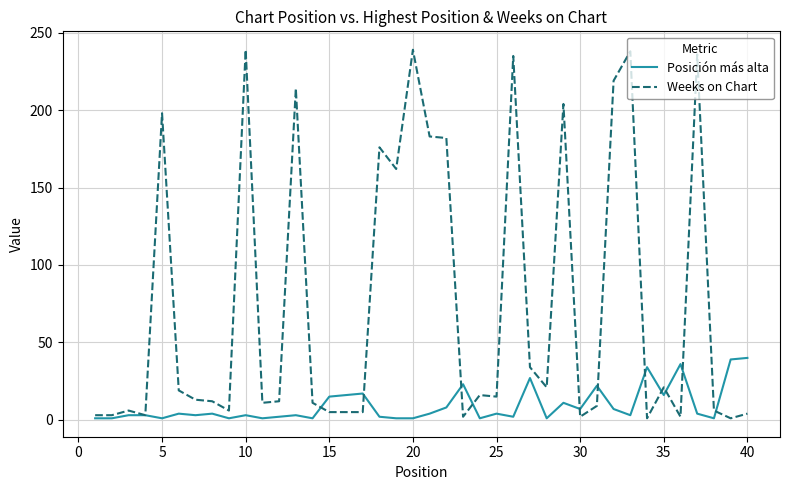

What is the difference between the maximum and minimum values in the Posición más alta series?

39